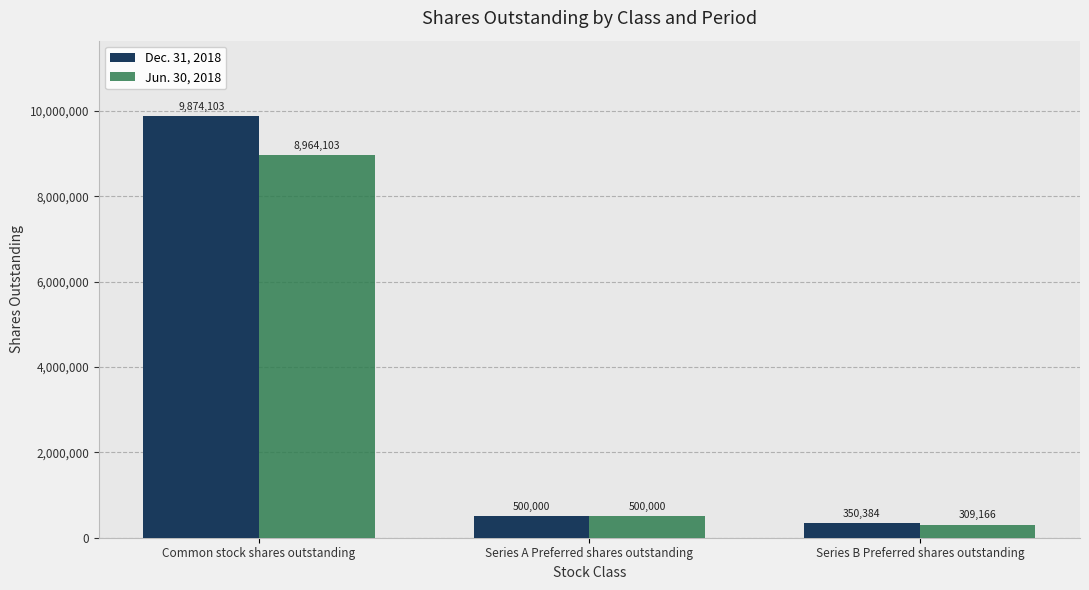

How many bars are there in each group?

2